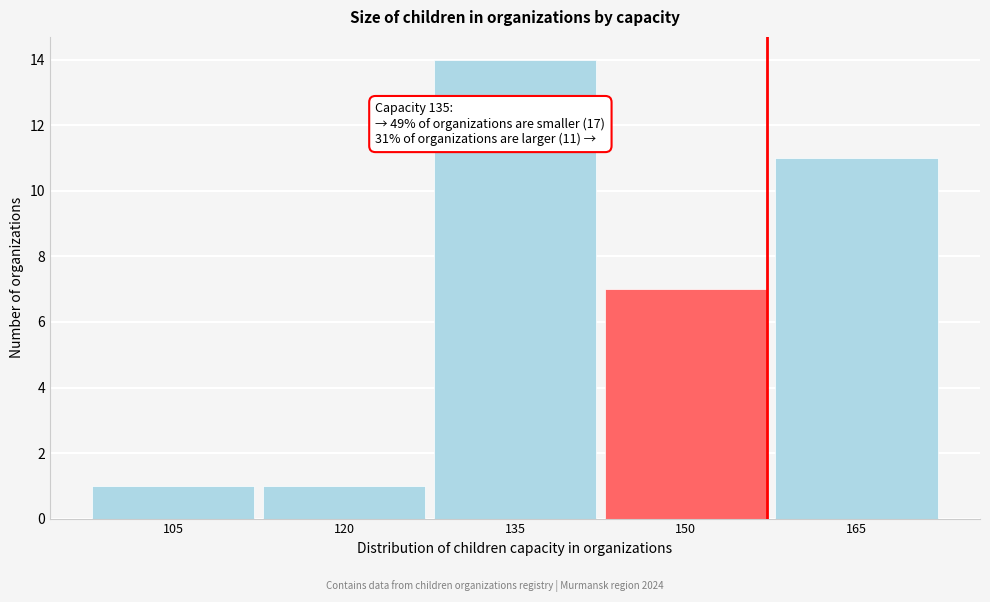

Reading left to right, what are all the values shown in this chart?

105=1	120=1	135=14	150=7	165=11